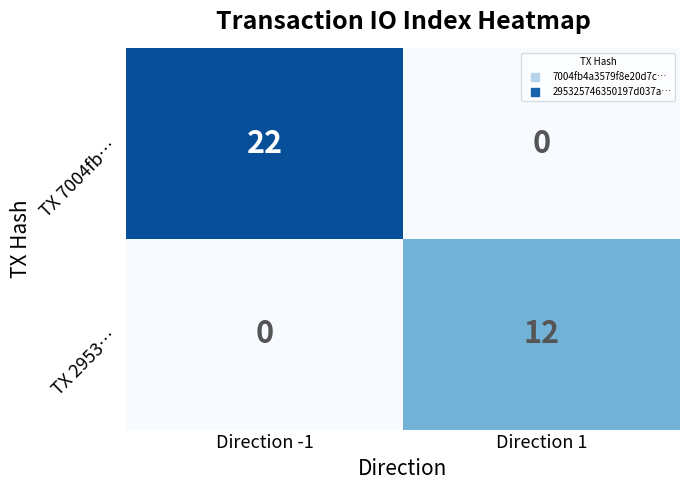

What is the spread (max minus min) of values at Direction -1?

22